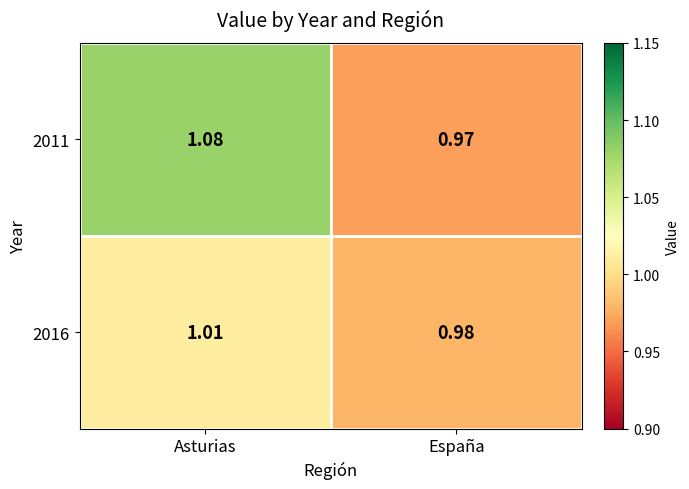

At which category is the sum across all series the highest?

Asturias